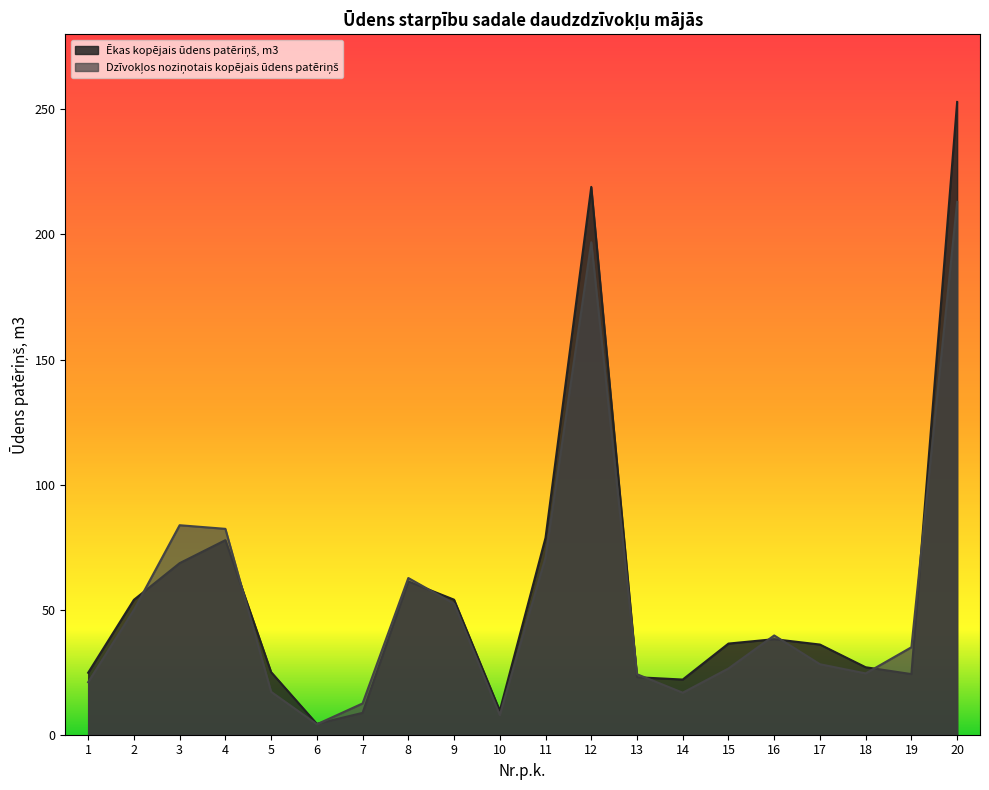

What is the greatest value displayed?

253.0